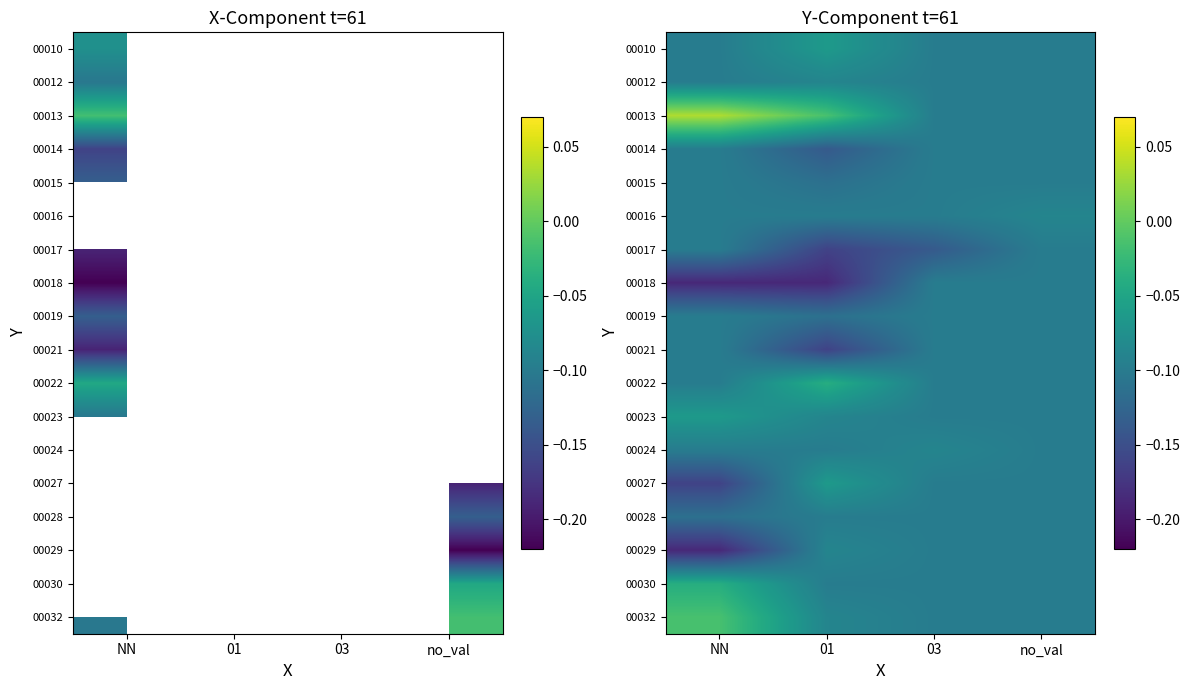

At how many categories does at least one series exceed 0?

1